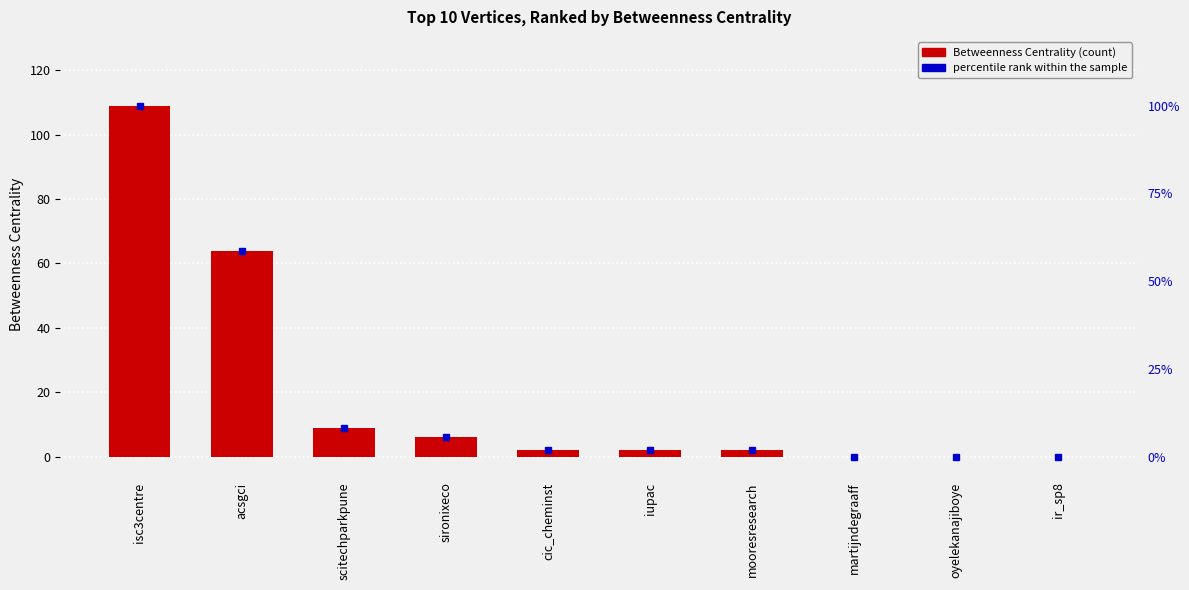

How many values are below 2?

3